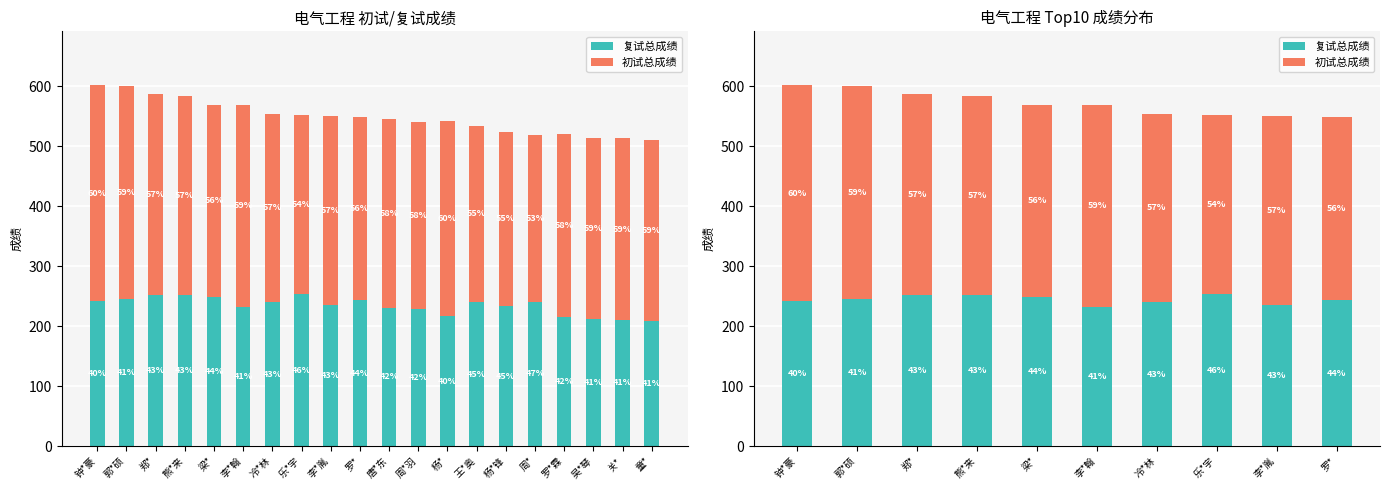

True or false: 复试总成绩 has a value of 435.3 at 熊*来.

False